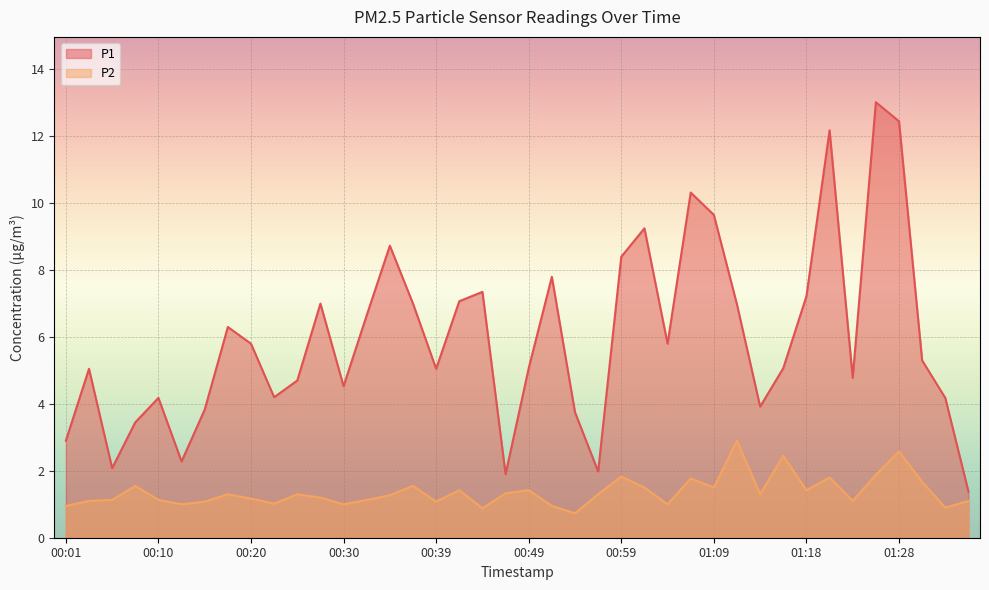

What position from the left is 01:06?

28